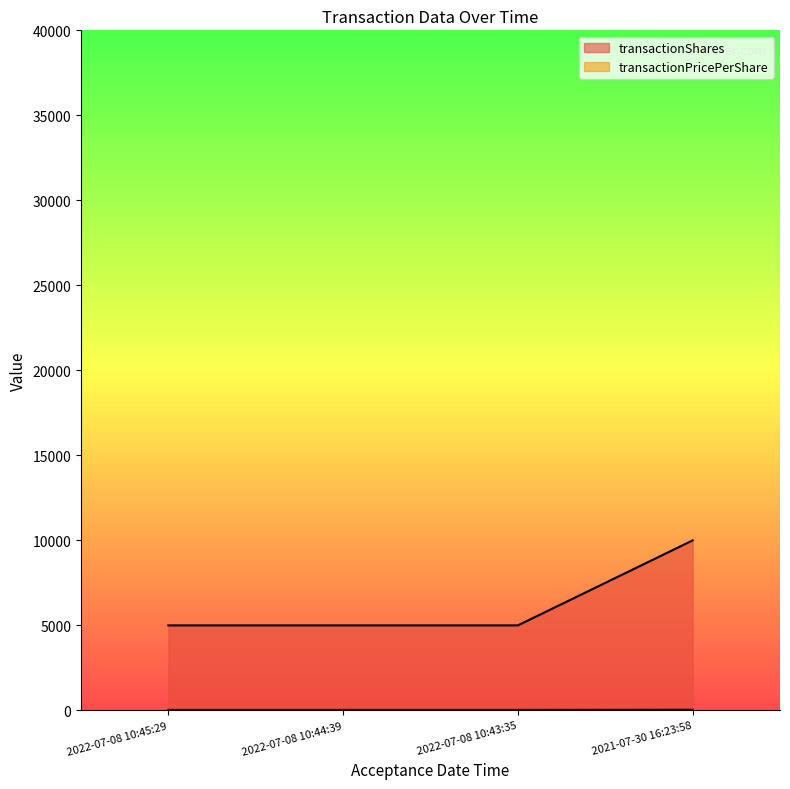

What is the total value across all series at 2021-07-30 16:23:58?

10037.5